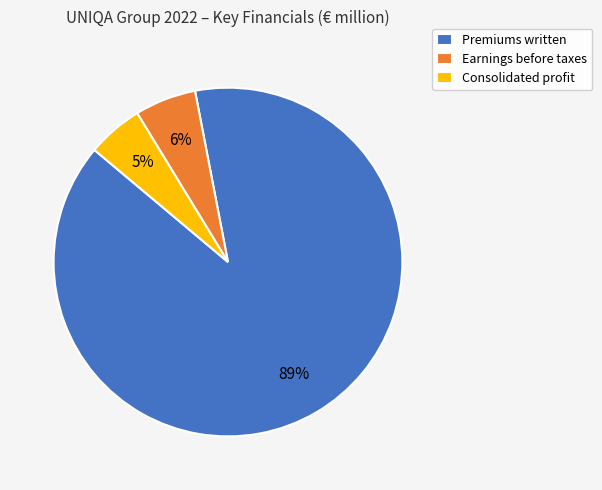

Which category accounts for the majority?

Premiums written